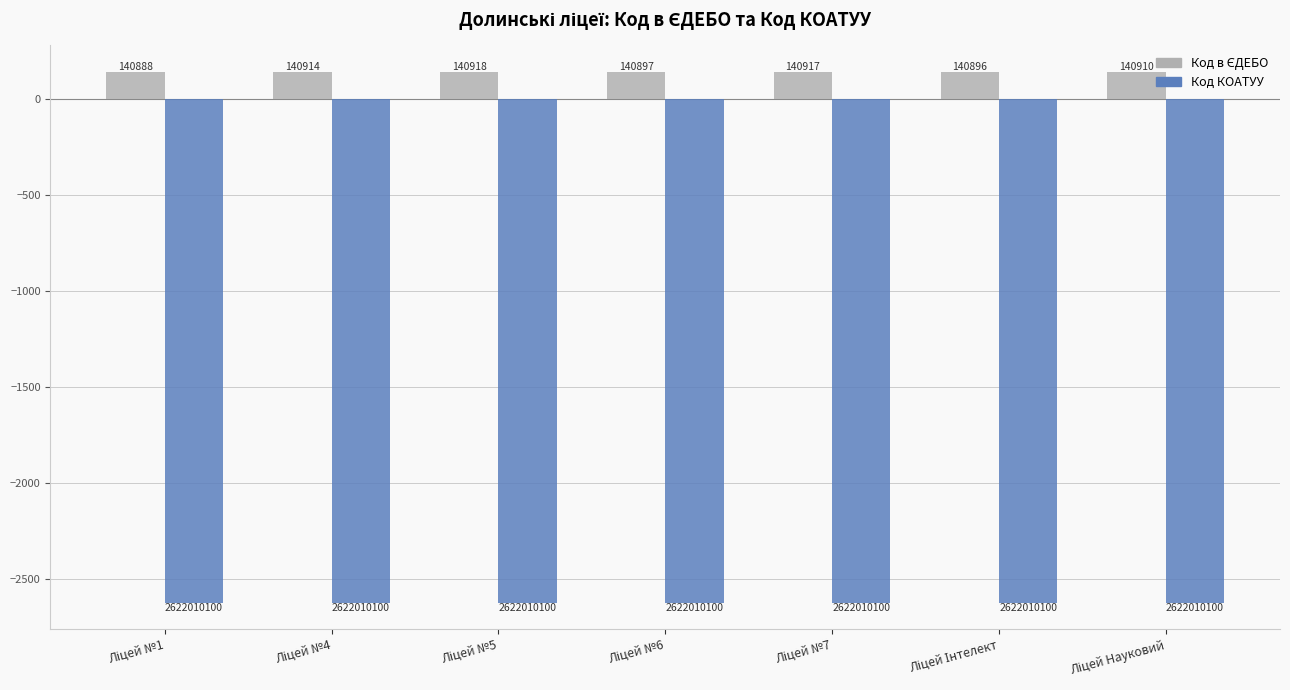

Is it true that Код в ЄДЕБО equals 71.6 at Ліцей №7?

False